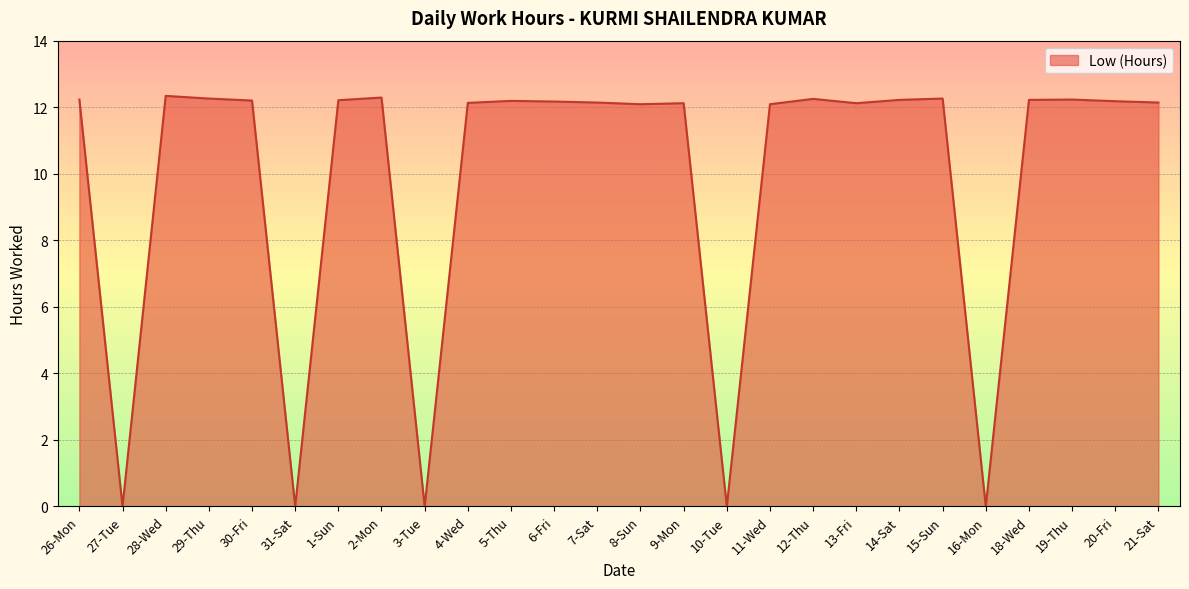

How many lines are shown in the chart?

1